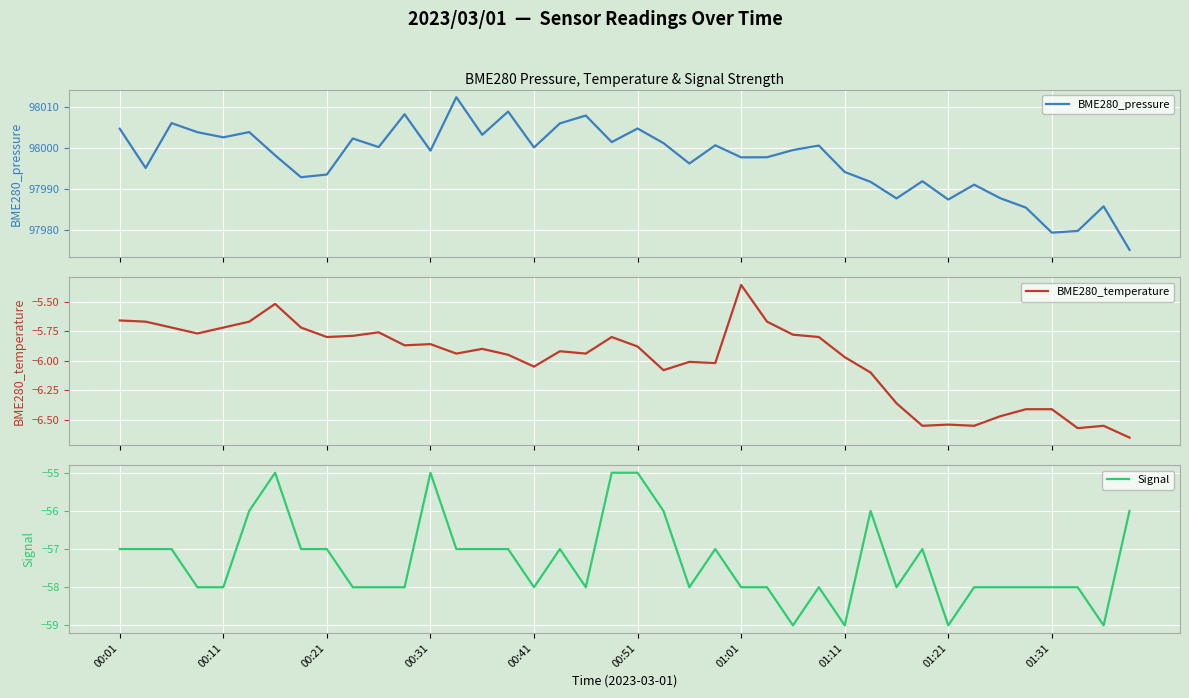

Is it true that Signal equals -58 at 00:11?

True